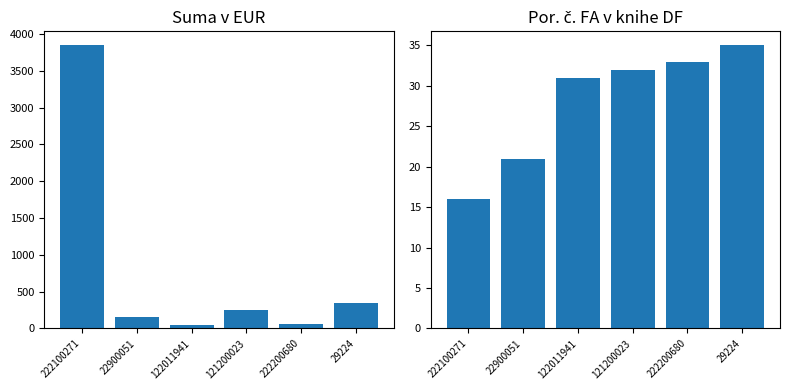

What is the highest value of the Por. č. FA v knihe DF series?

35.0